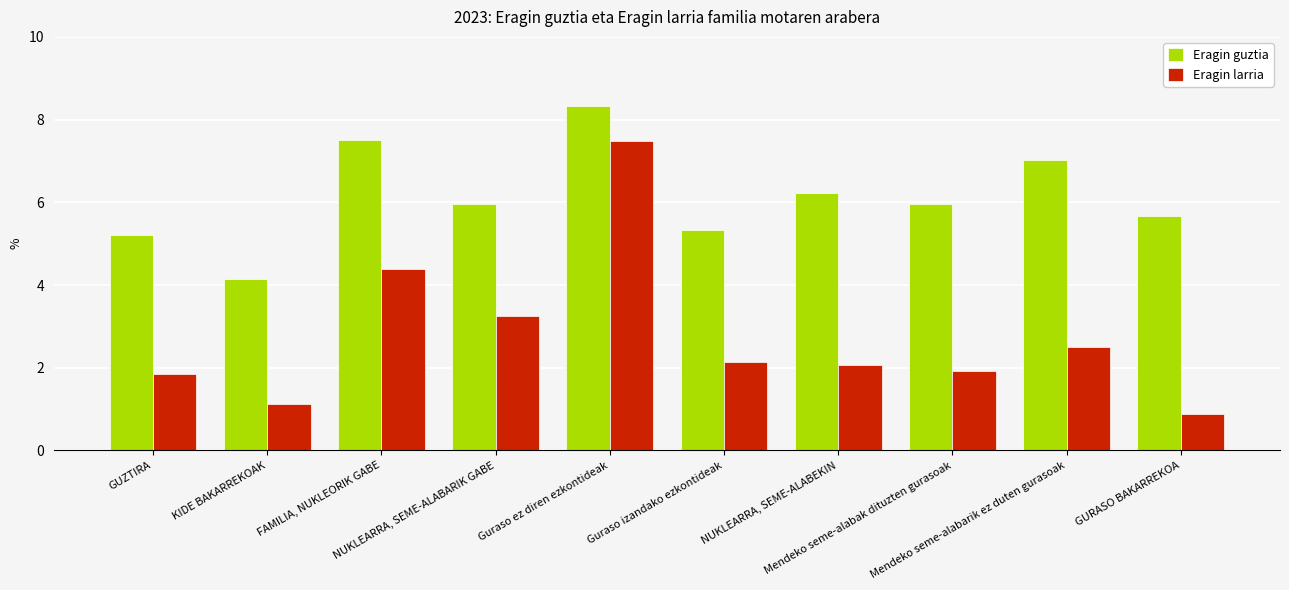

What is the label of the 2nd bar from the left?

KIDE BAKARREKOAK